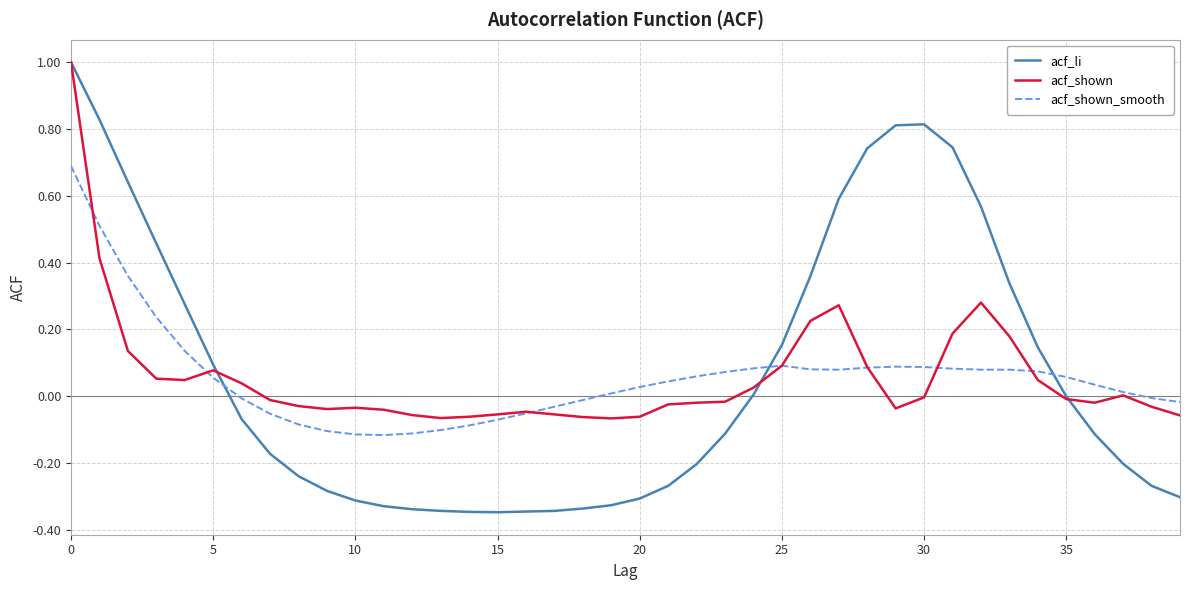

What is the maximum value for acf_li?

1.0